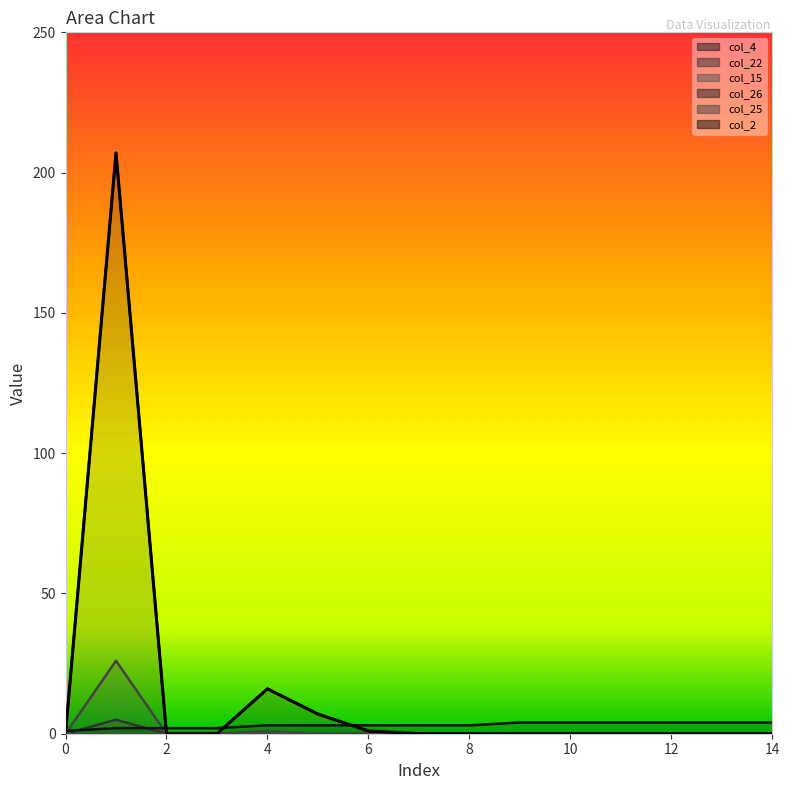

What is the highest value of the col_25 series?

26